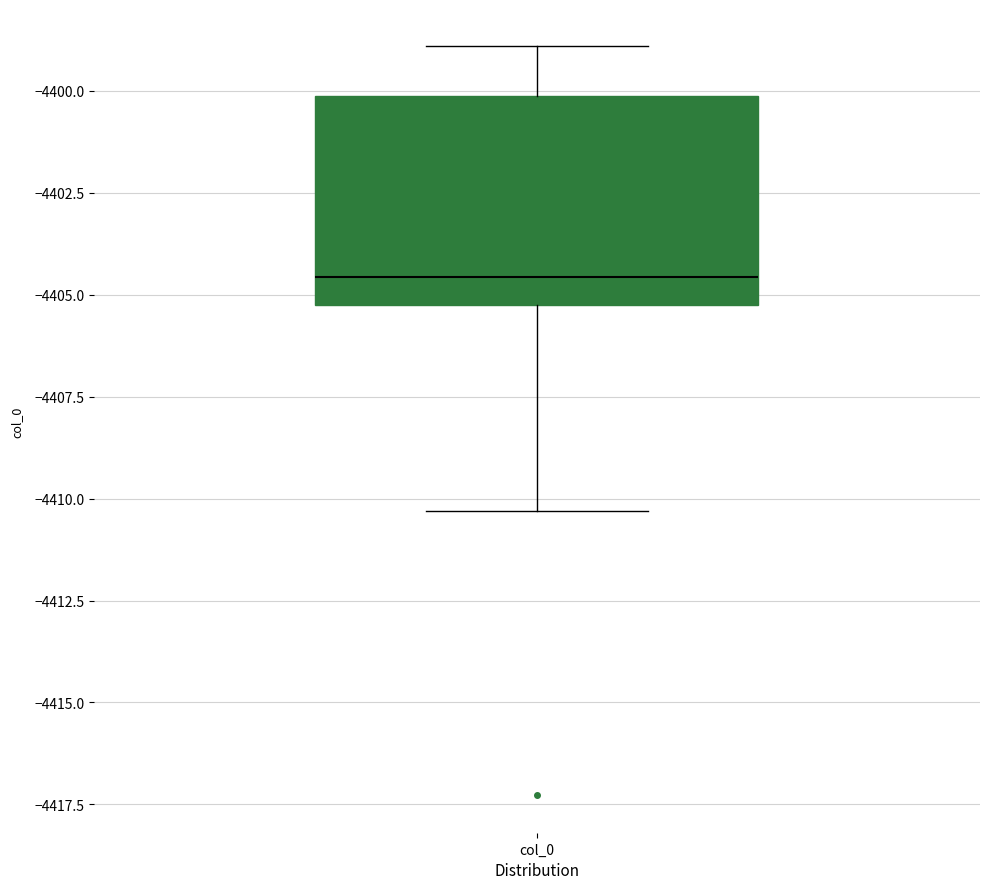

Read this box plot against the y-axis: the position of the median line, the range covered by the box, and the ends of both whiskers. The values are not printed on the chart, so give them approximately, as read against the axis.

median -4404.5, box -4405.5 to -4400.0, whiskers -4410.5 to -4399.0